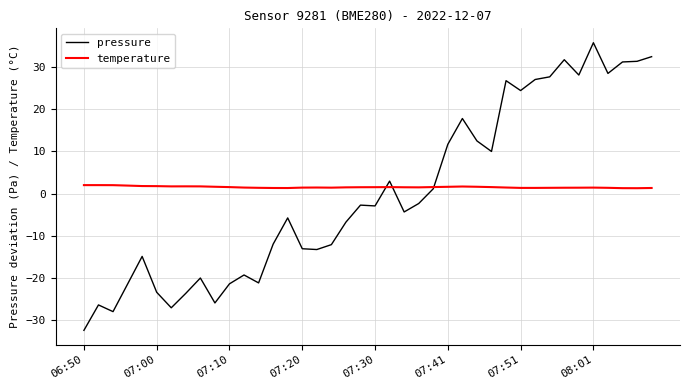

List the series in order of their peak value, lowest first.

temperature, pressure